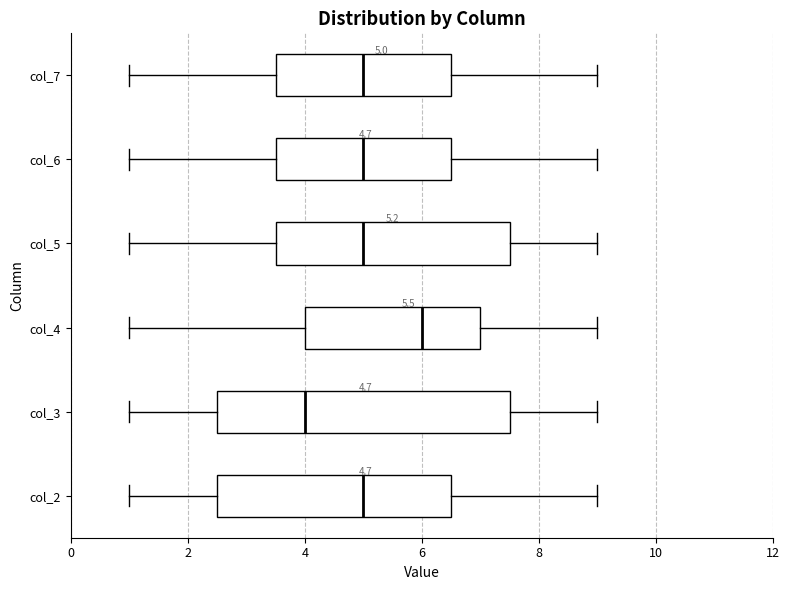

Which box is the widest, from its left edge to its right edge?

col_3